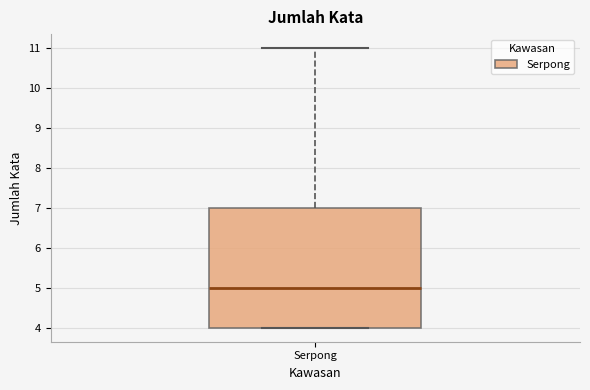

Where is the upper edge of the box for Serpong on the y-axis? The values are not printed on the chart, so give them approximately, as read against the axis.

7